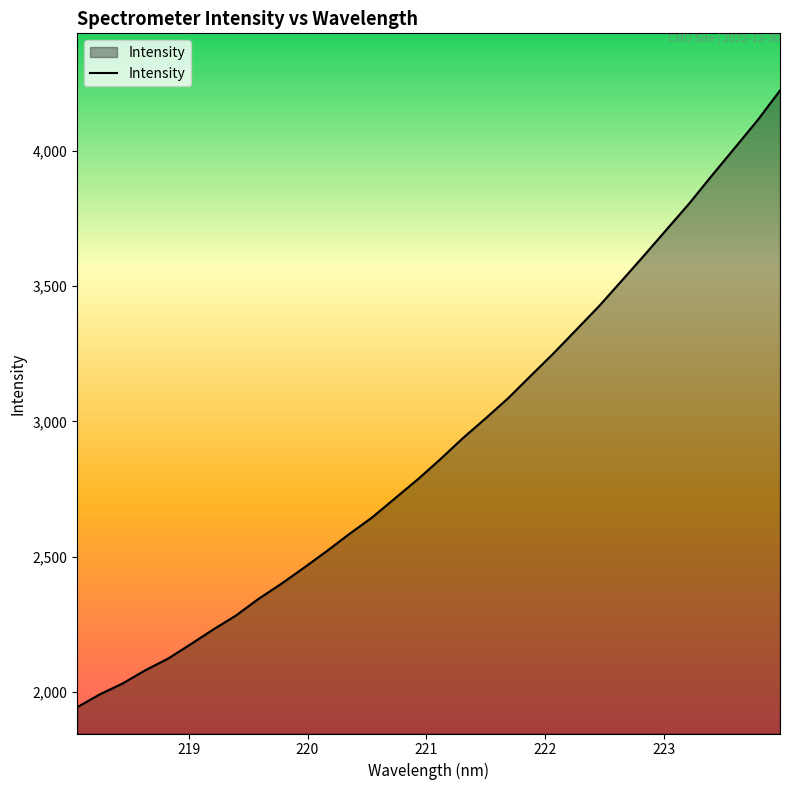

What is the smallest value displayed?

1944.7